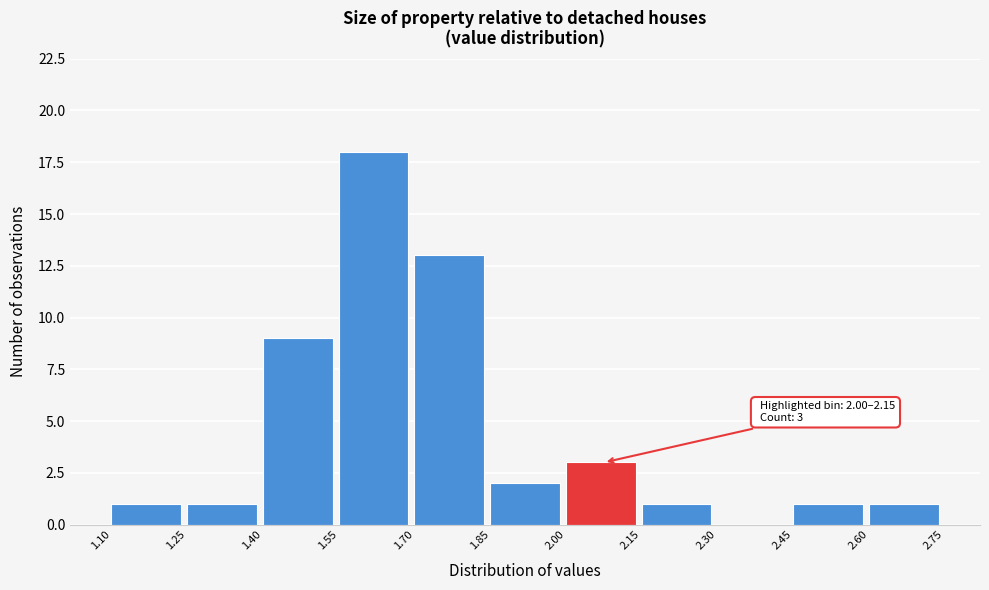

Which range on the x-axis has the tallest bar?

1.55 to 1.70